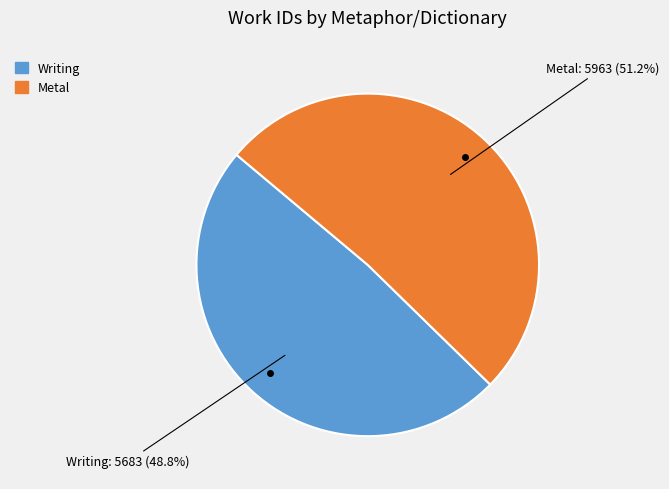

Which has a higher value, Metal or Writing?

Metal